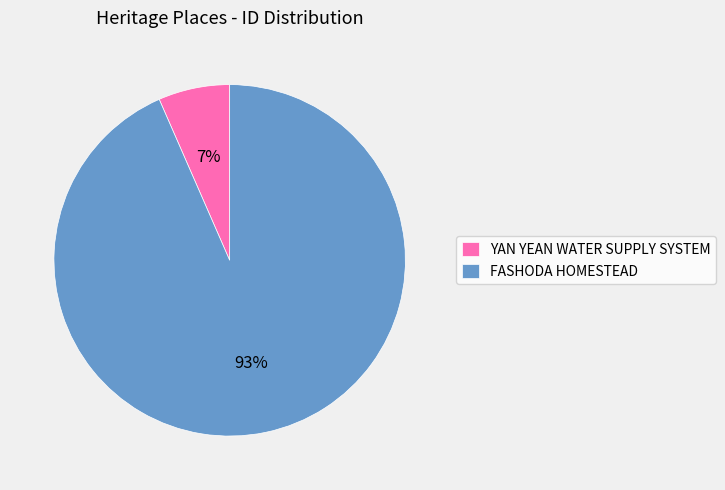

To the nearest percent, what is the combined percentage of YAN YEAN WATER SUPPLY SYSTEM and FASHODA HOMESTEAD?

100%